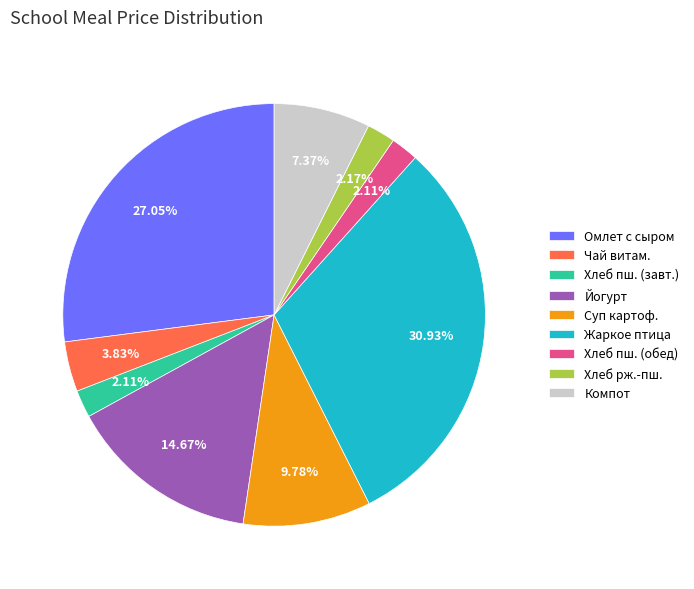

The Йогурт slice represents 1% of the pie. True or false?

False